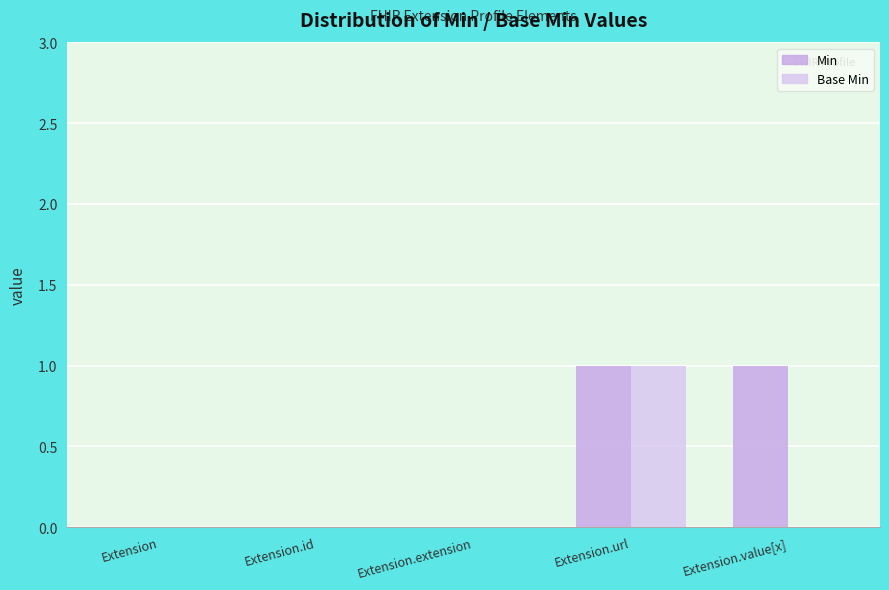

How many data points does each series have?

5